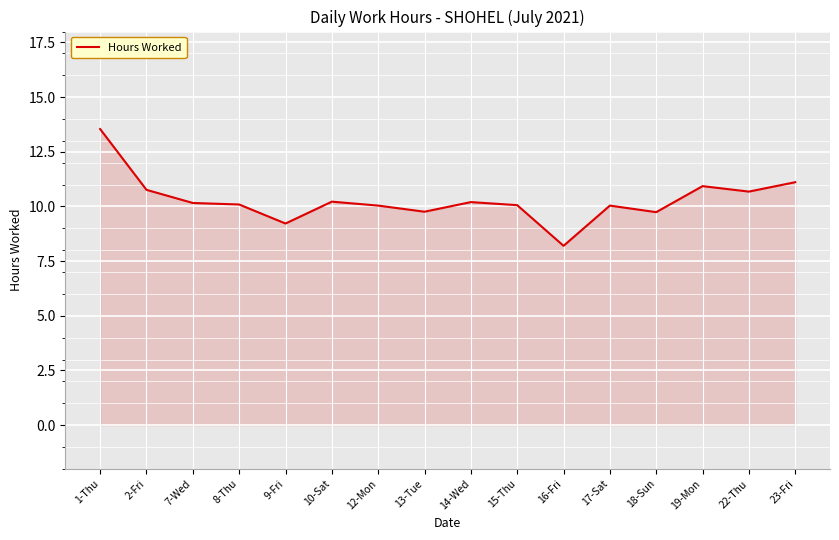

What is the change in value from 2-Fri to 15-Thu?

-0.7